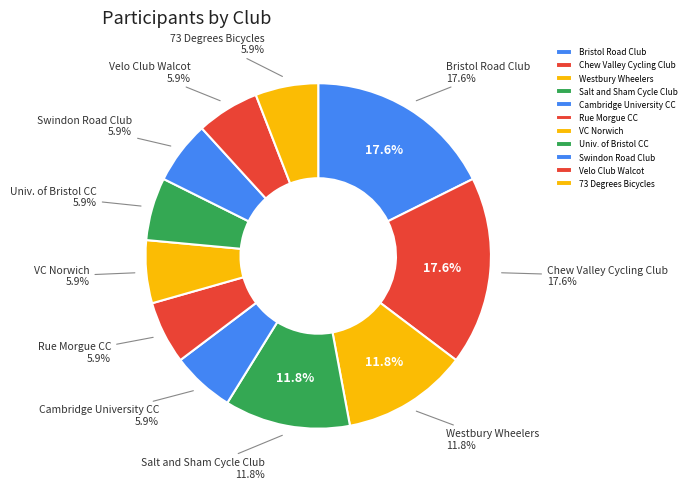

Is Salt and Sham Cycle Club the majority of the pie?

No